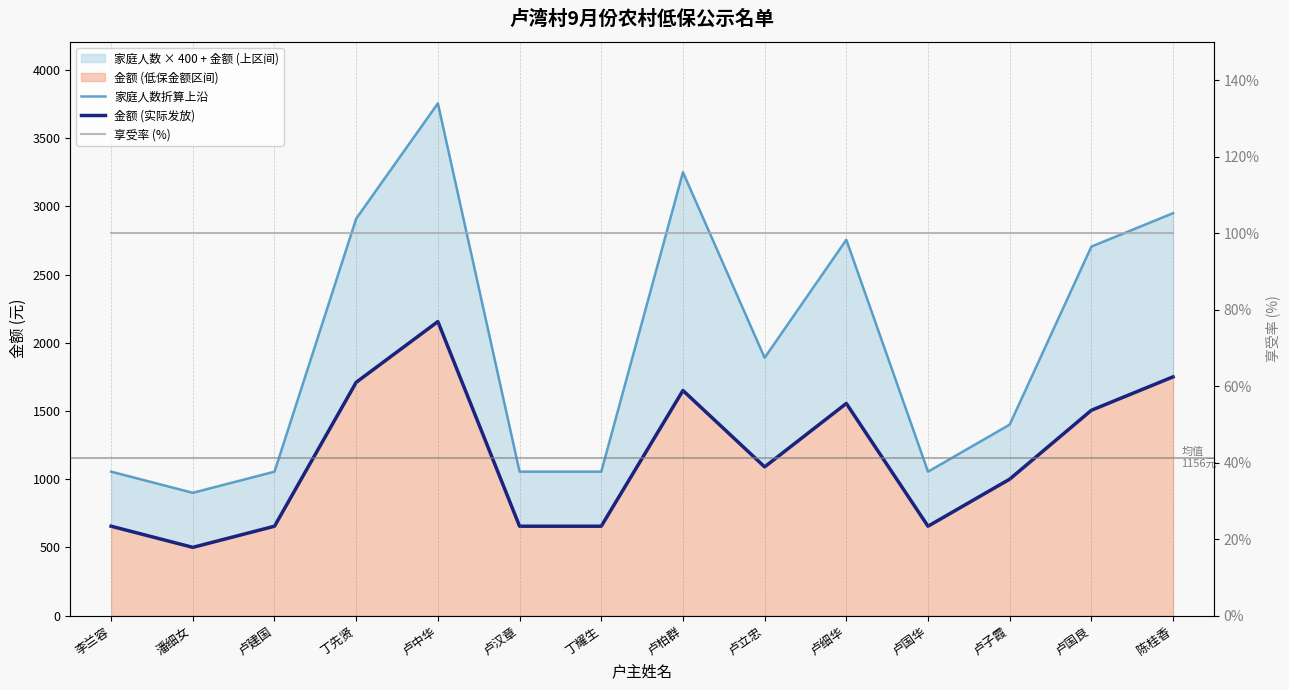

Which series has the largest total across all categories?

家庭人数折算上沿